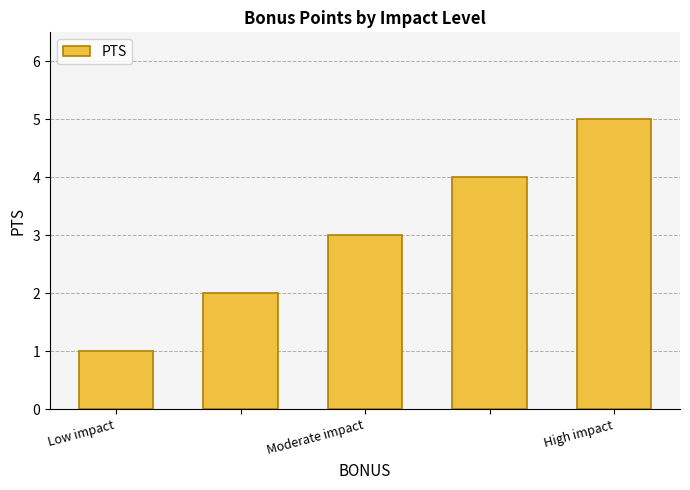

What is the value of the 1st bar from the left?

1